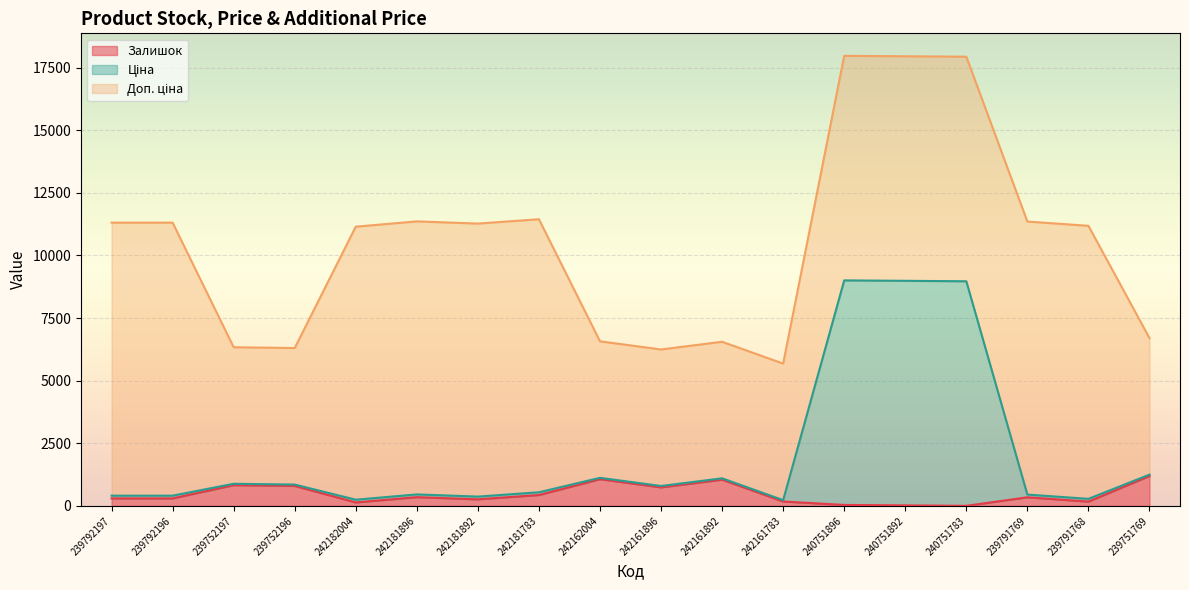

How many interior local valleys does the Ціна series have?

5